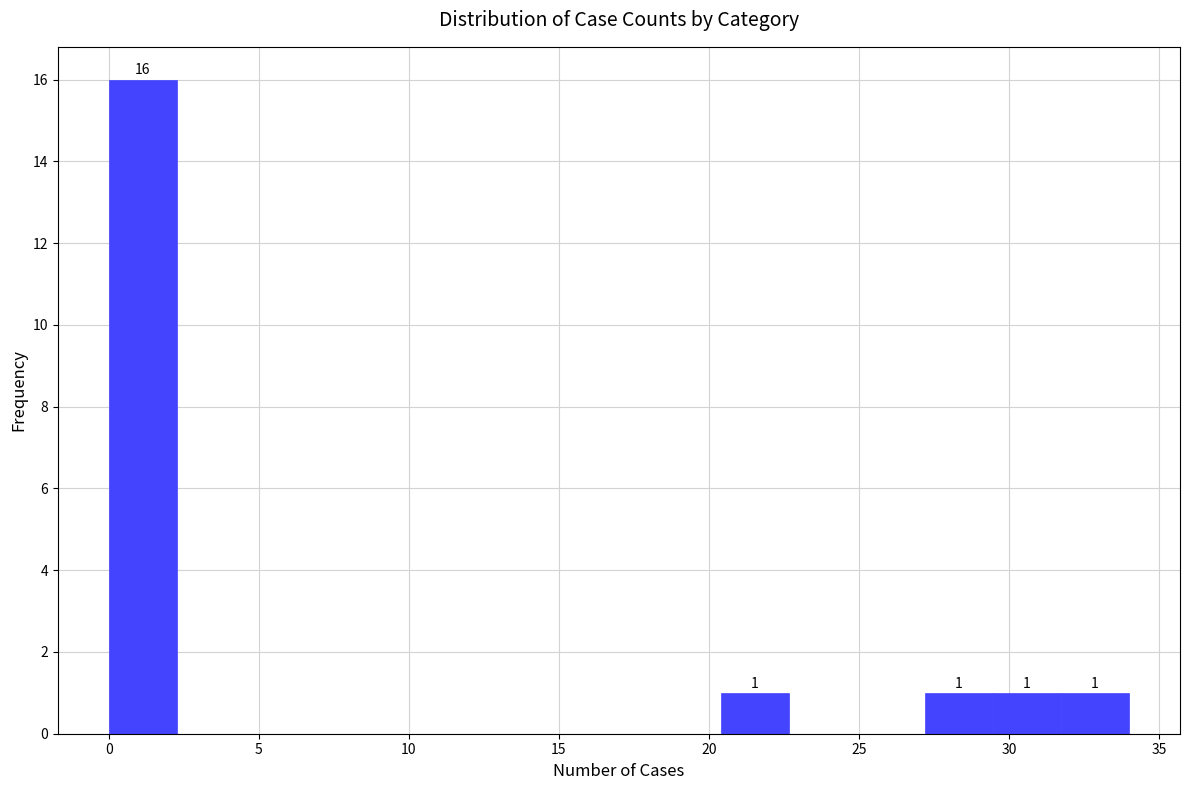

Over which range of the x-axis is the bar tallest?

0.0 to 2.5